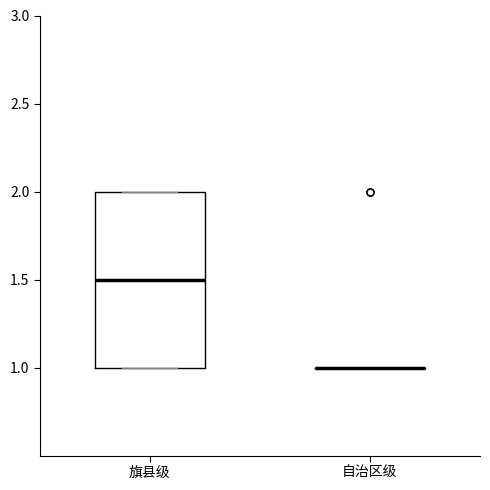

Reading left to right, read every box against the y-axis: the position of its median line, the range the box covers, and the ends of its whiskers. The values are not printed on the chart, so give them approximately, as read against the axis.

旗县级: median 1.5, box 1.0 to 2.0, whiskers 1.0 to 2.0
自治区级: box collapsed to a line at 1.0, whiskers 1.0 to 1.0